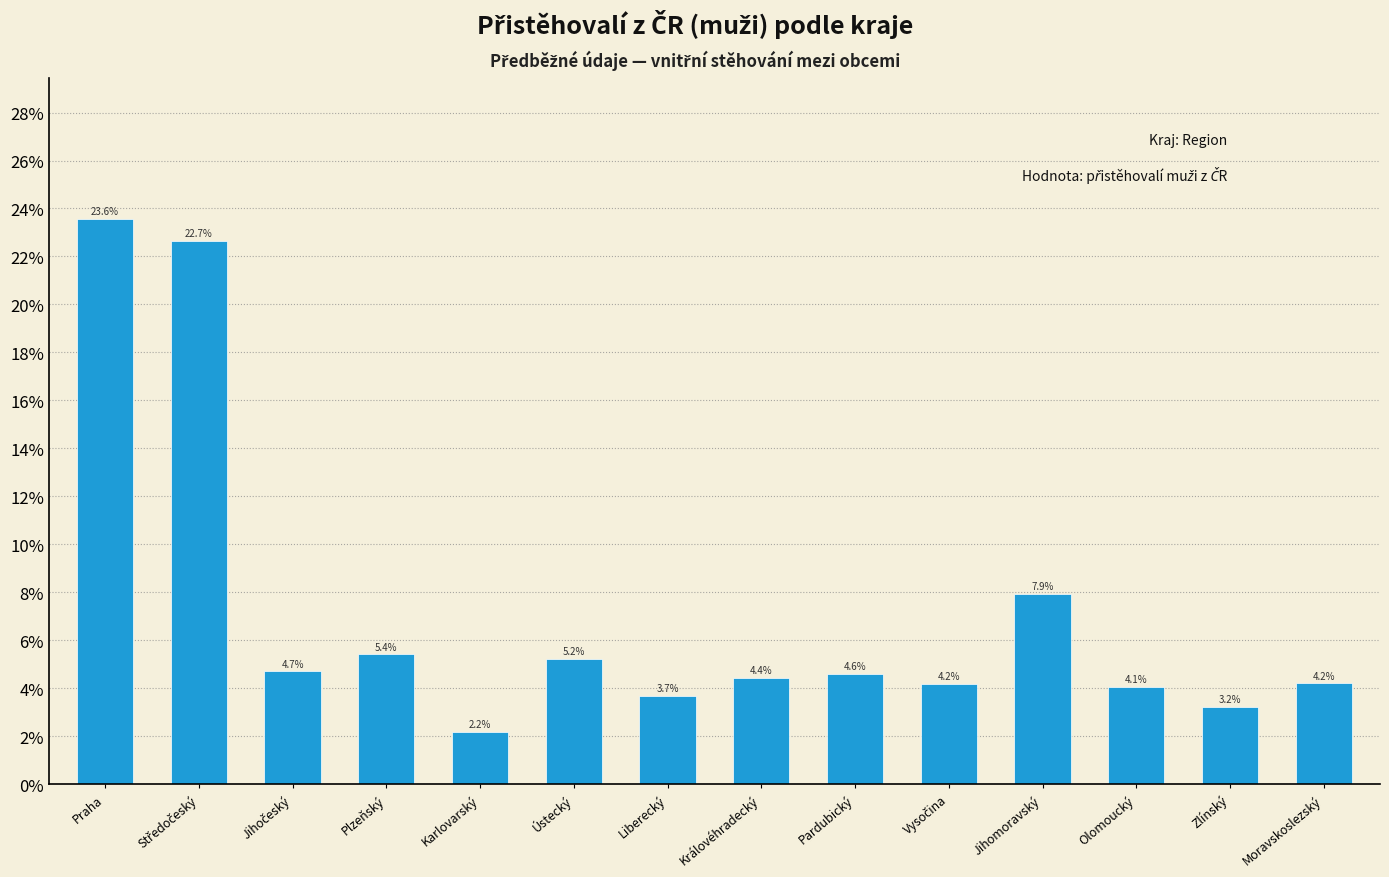

Reading left to right, extract all data points from this chart.

23.6	22.7	4.7	5.4	2.2	5.2	3.7	4.4	4.6	4.2	7.9	4.1	3.2	4.2